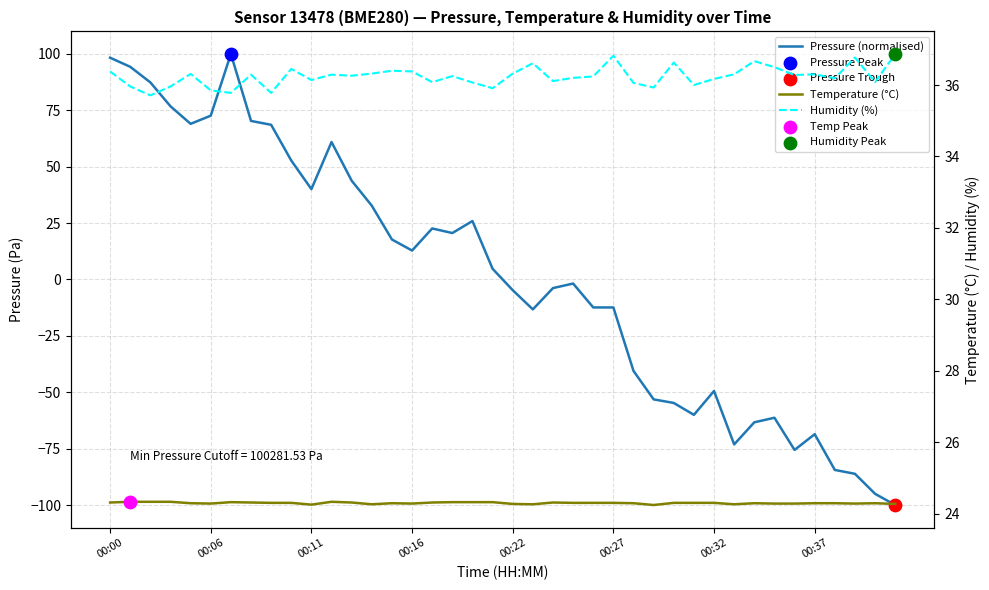

Which series contains the lowest Y value?

Pressure (normalised)